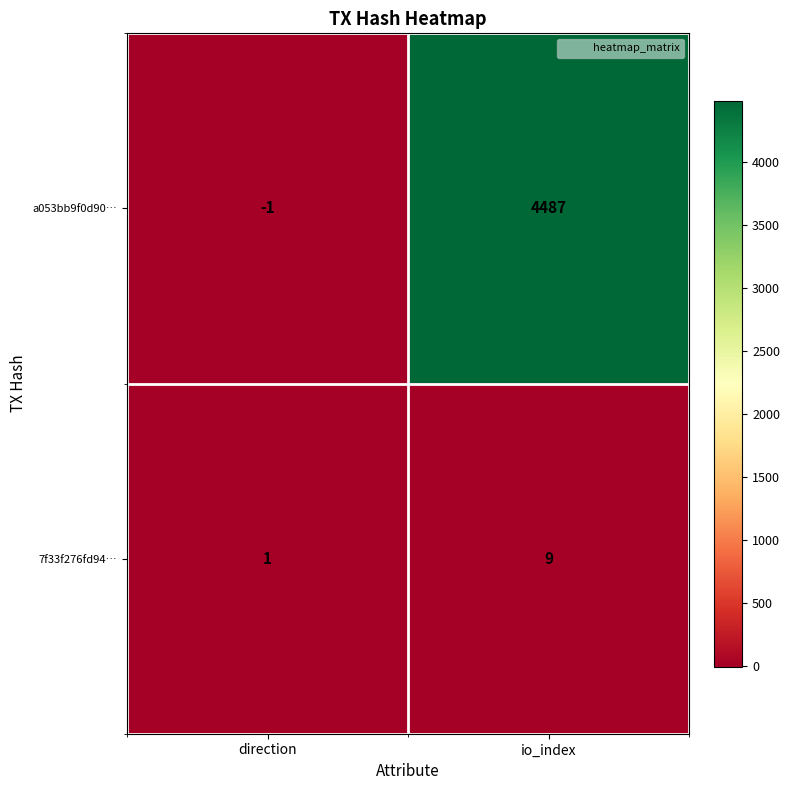

Reading right to left, list all the values displayed in this chart.

a053bb9f0d90…: 4487	-1
7f33f276fd94…: 9	1